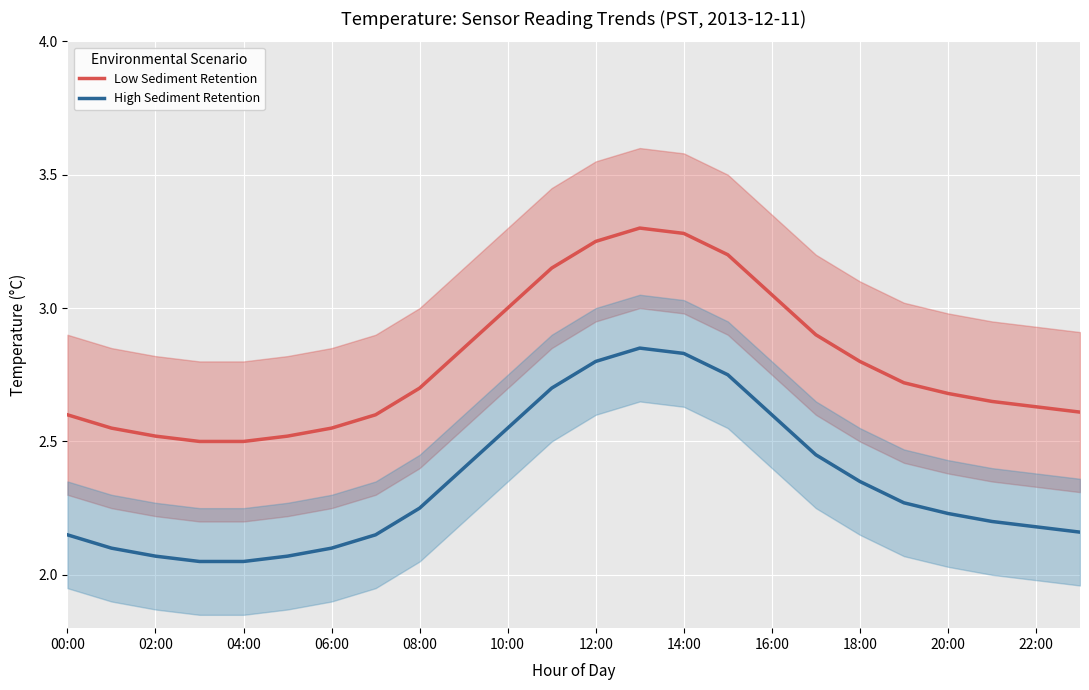

The value of High Sediment Retention at 19 is 4.0. True or false?

False